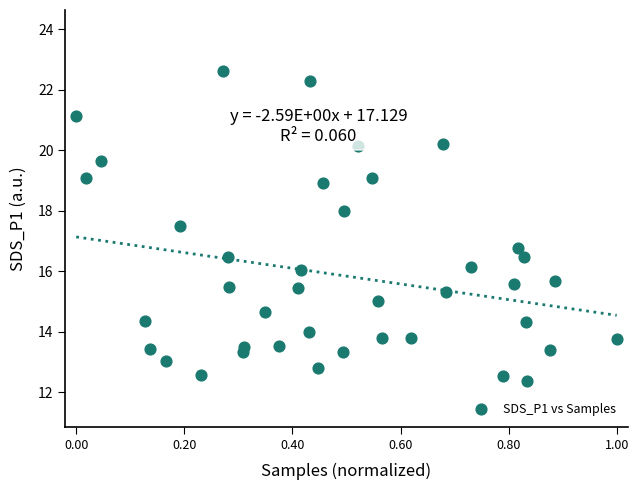

What Y value in the scatter plot is closest to 17?

16.8